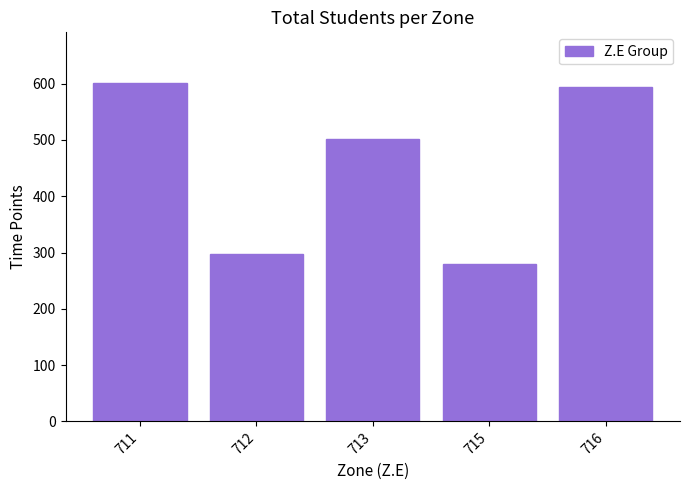

What is the smallest value displayed?

279